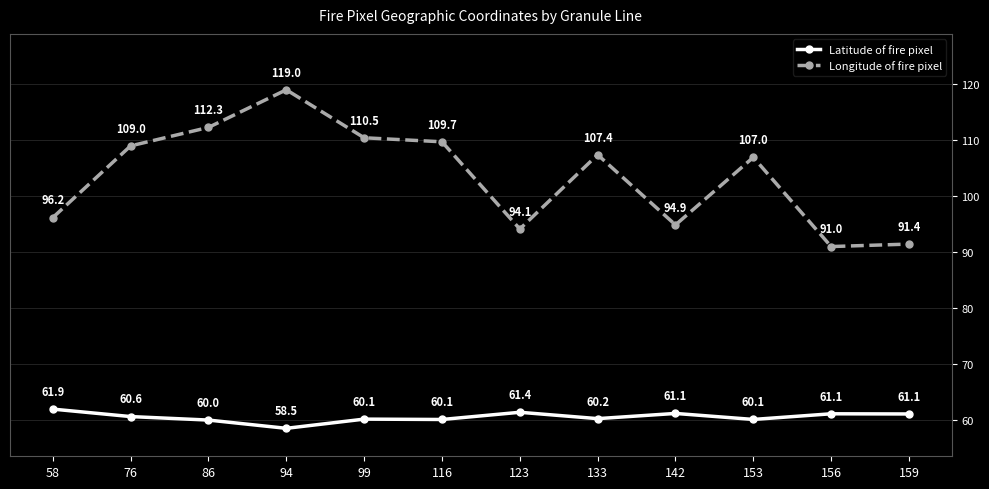

What is the difference between the maximum and minimum values in the Longitude of fire pixel series?

28.0